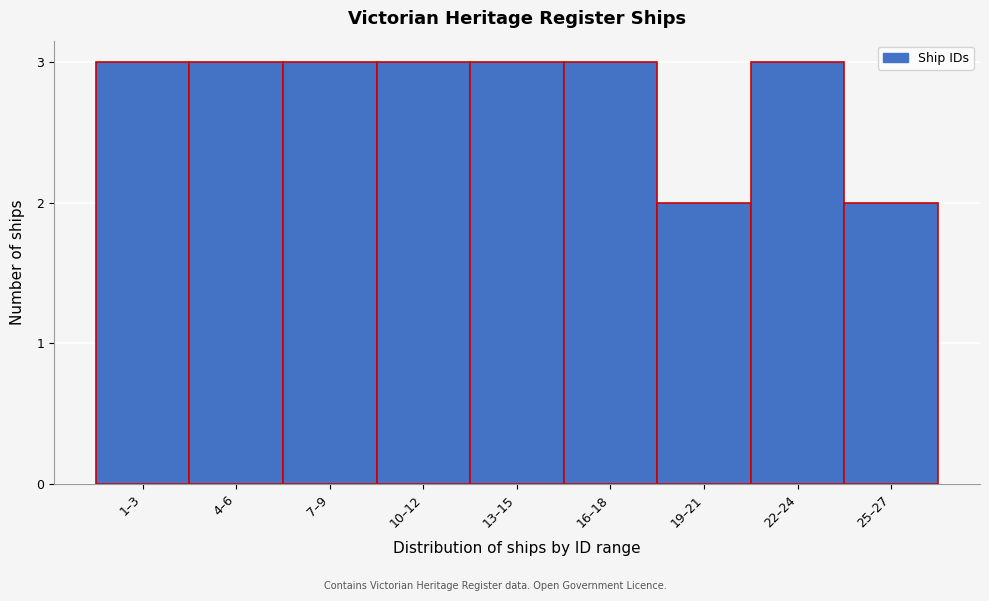

Reading left to right, list all the values displayed in this chart.

3	3	3	3	3	3	2	3	2